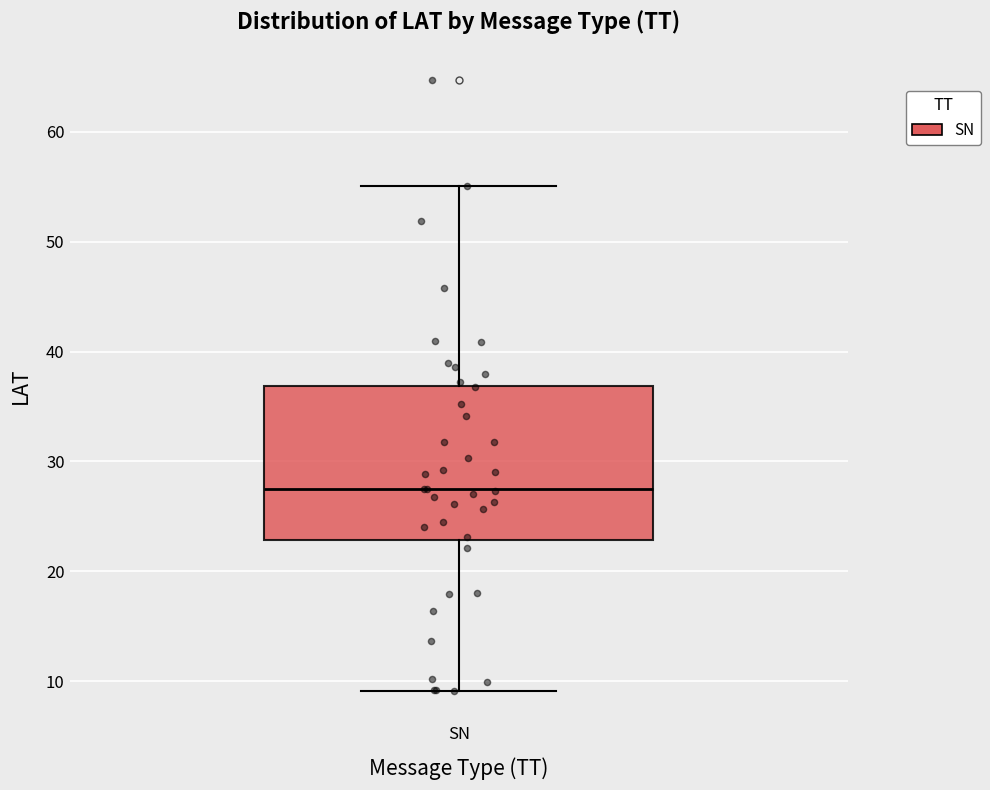

Transcribe this box plot: give where the median line is, the range the box spans, and where the two whiskers end, as read against the y-axis. The values are not printed on the chart, so give them approximately, as read against the axis.

median 28, box 23 to 37, whiskers 9 to 55